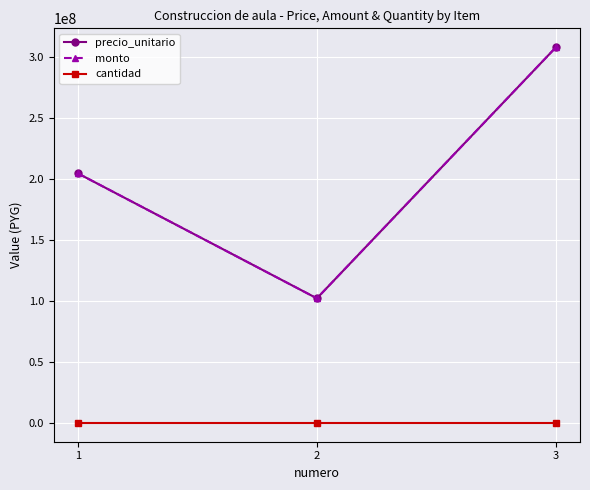

What is the spread (max minus min) of values at 1?

204907847